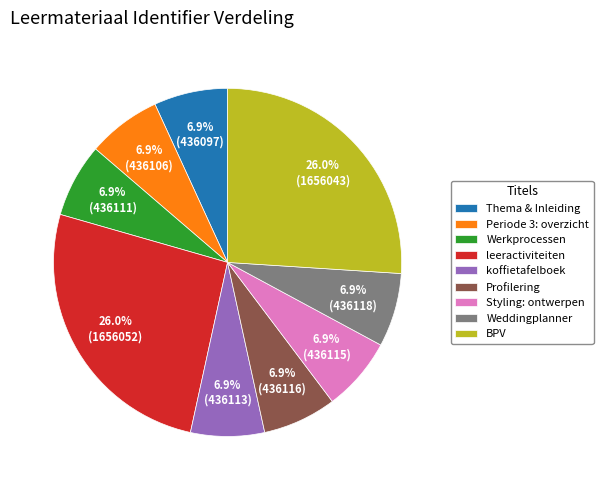

Does Styling: ontwerpen account for over 50% of the chart?

No